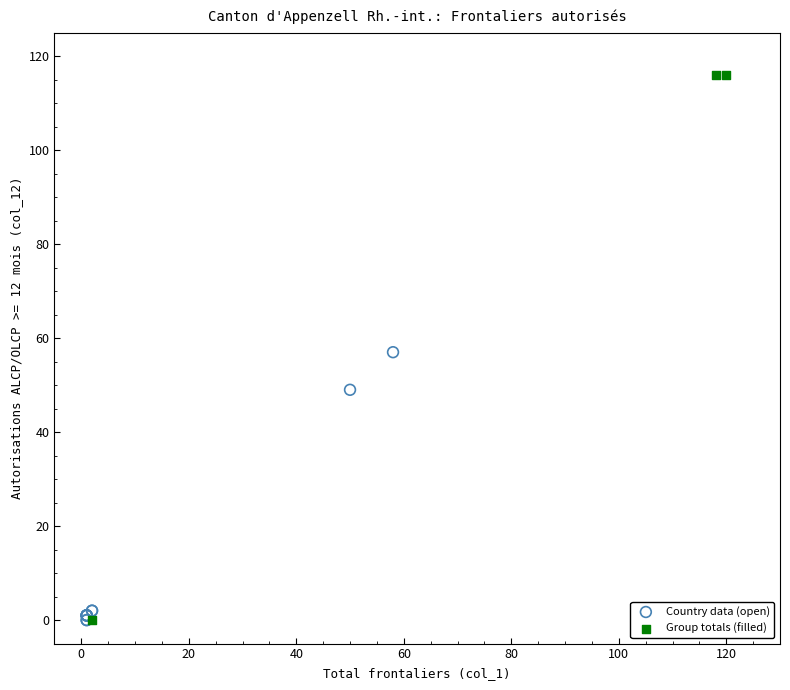

Which series has the widest spread of Y values?

Group totals (filled)